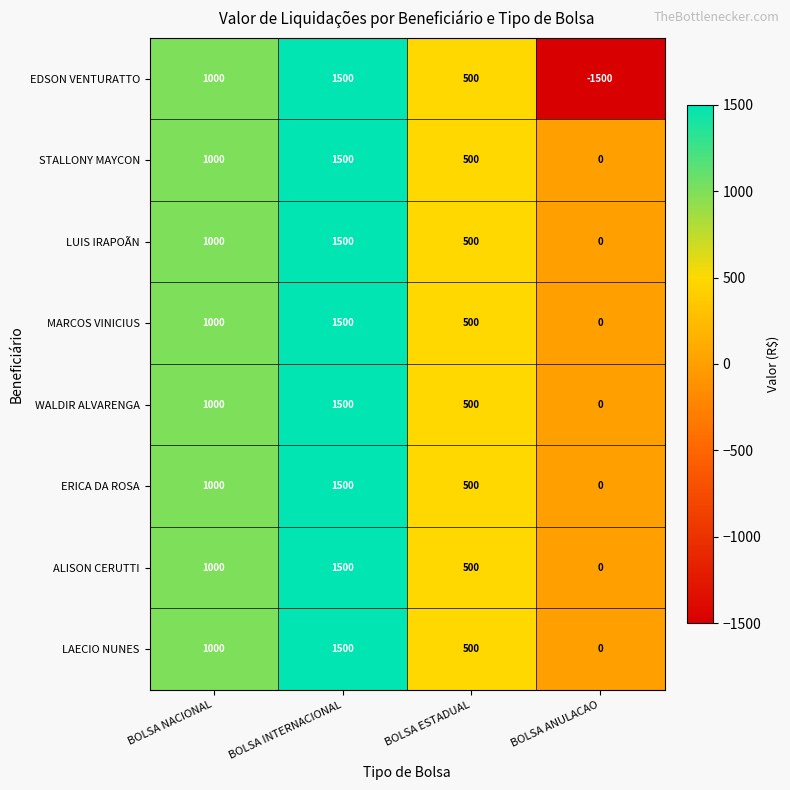

The LUIS IRAPOÃN series shows 353 at BOLSA INTERNACIONAL. True or false?

False